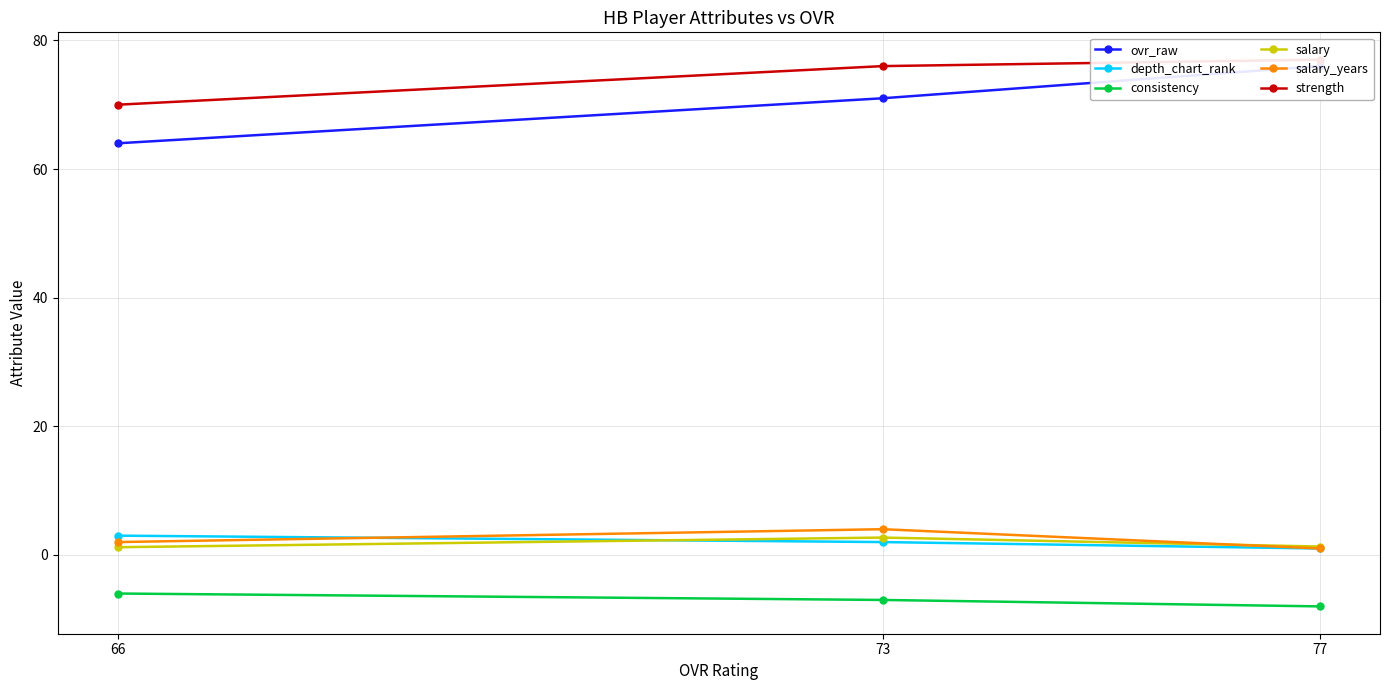

Is the value of salary_years at 77 greater than the value of ovr_raw at 73?

No